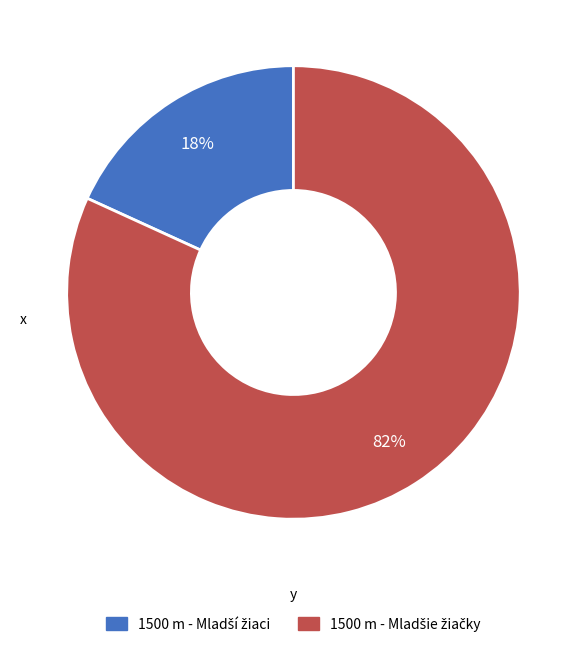

Does any single category account for the majority?

Yes